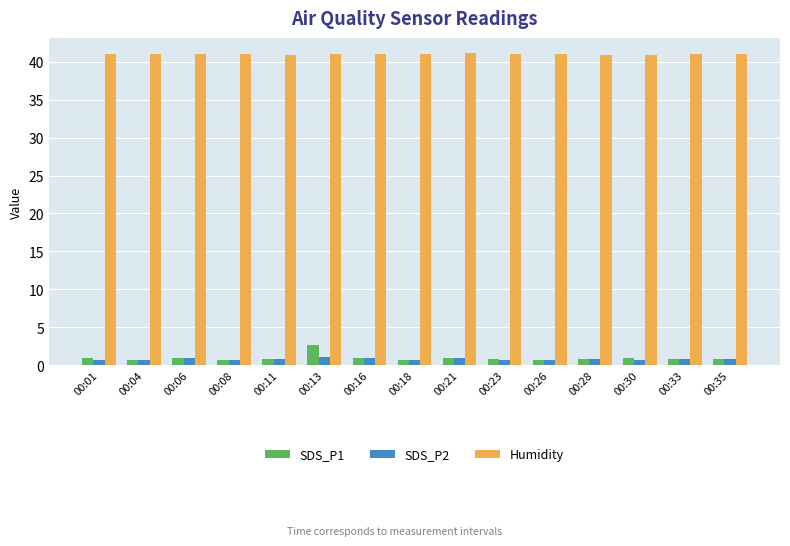

Is the value of Humidity at 00:18 greater than the value of SDS_P2 at 00:26?

Yes